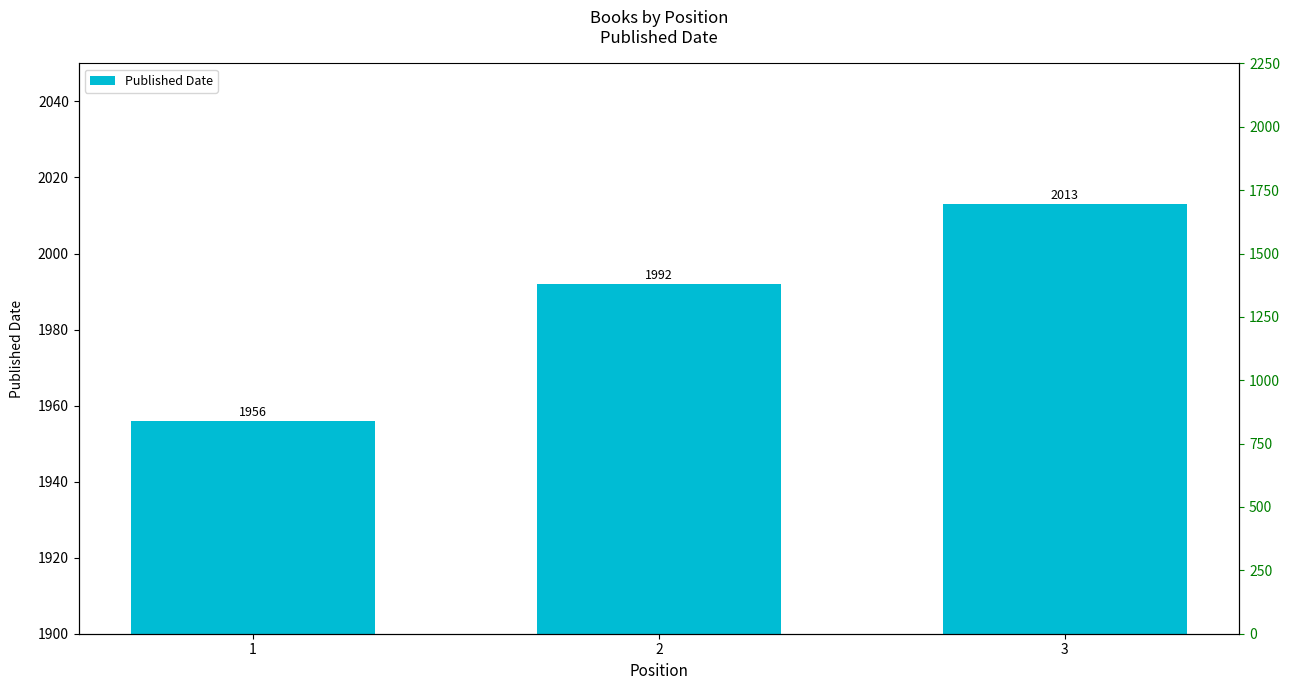

Which has a higher value, 3 or 2?

3